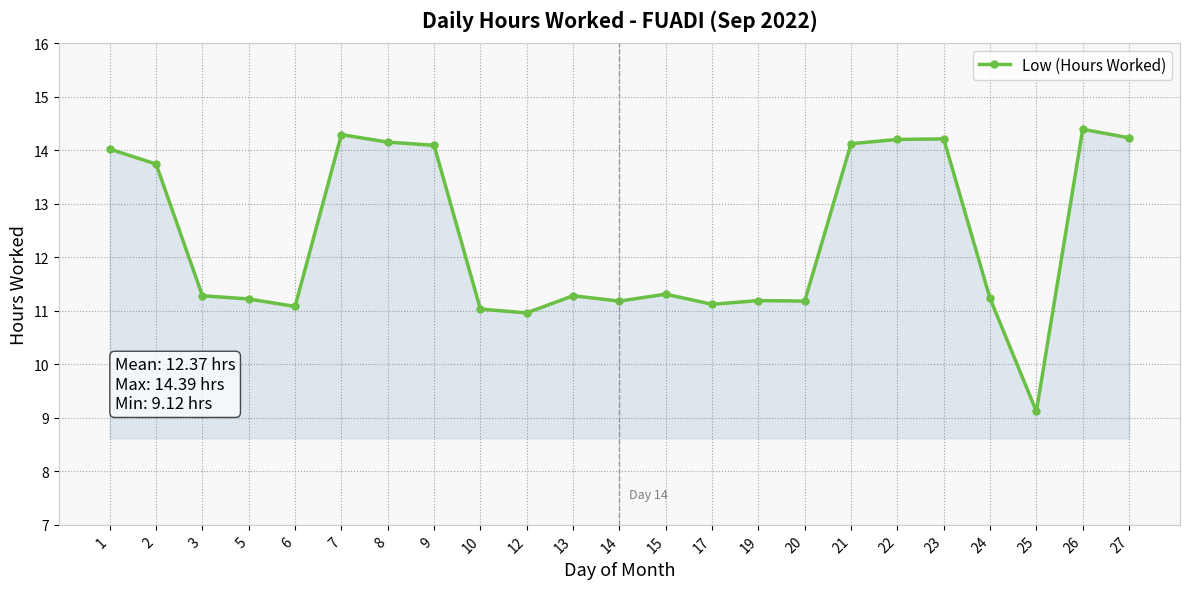

What is the sum of all values?

284.6